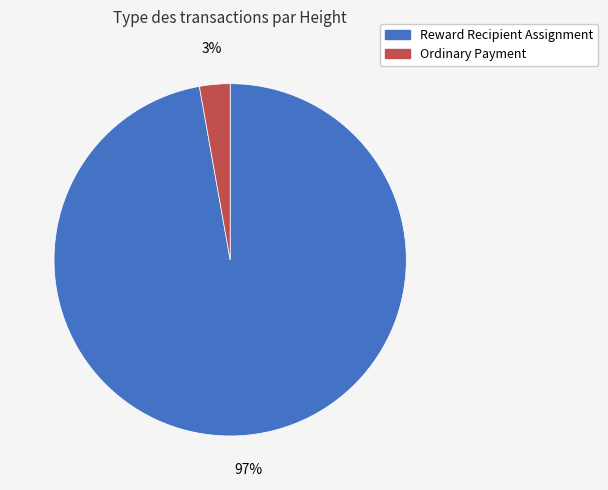

Is the sum of Reward Recipient Assignment and Ordinary Payment greater than half?

Yes